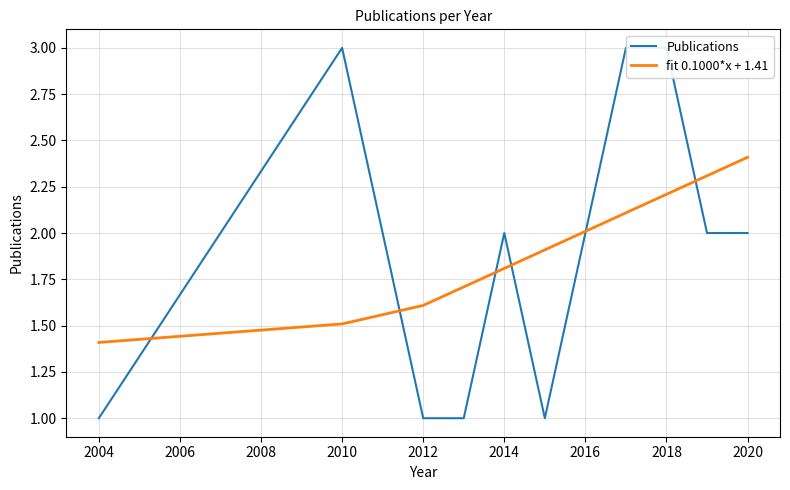

Where is fit 0.1000*x + 1.41 nearest to the value 1?

2004